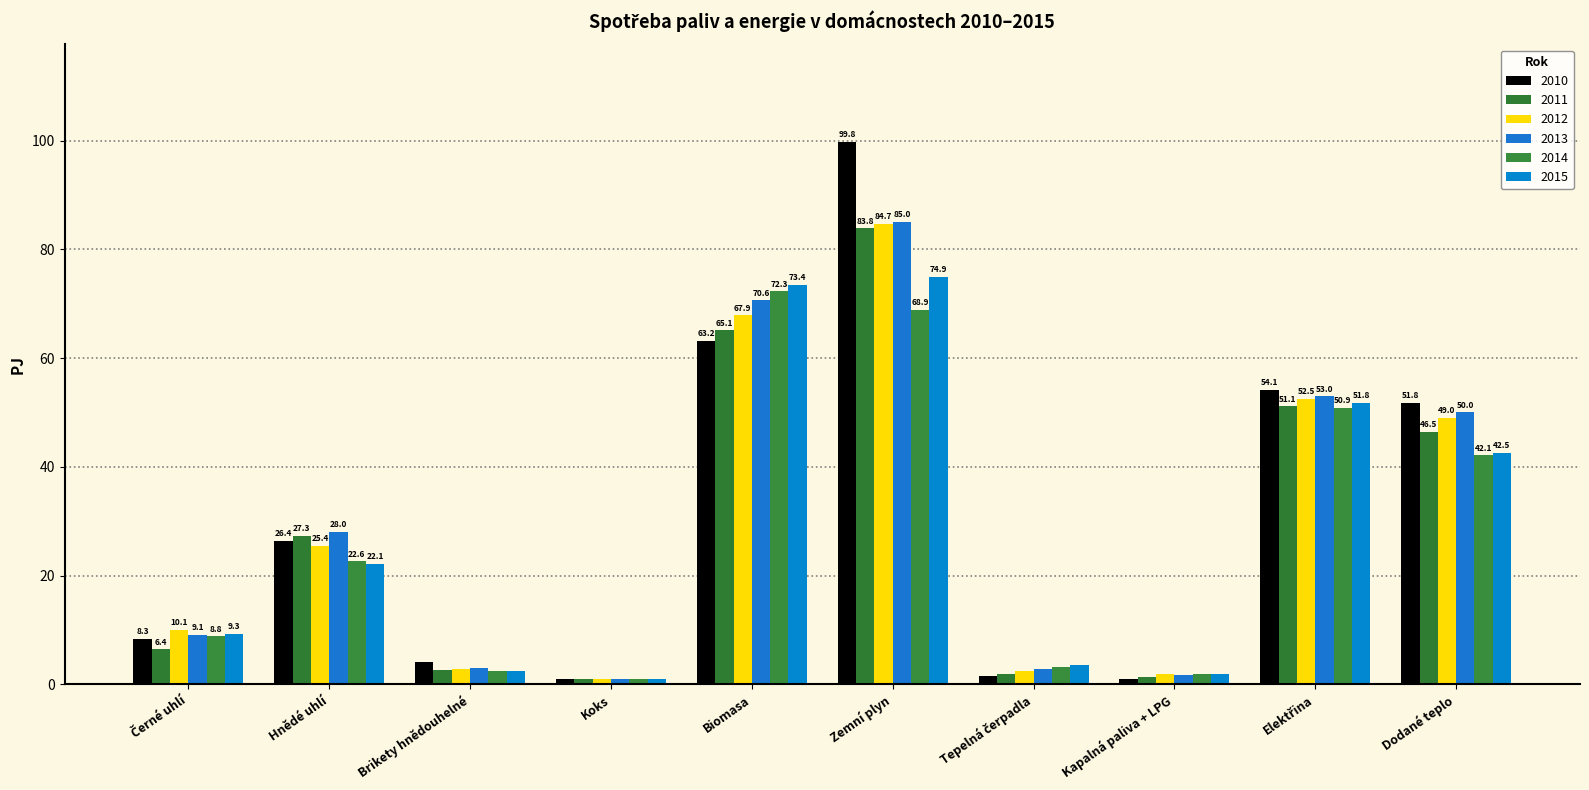

How many groups of bars are there?

10